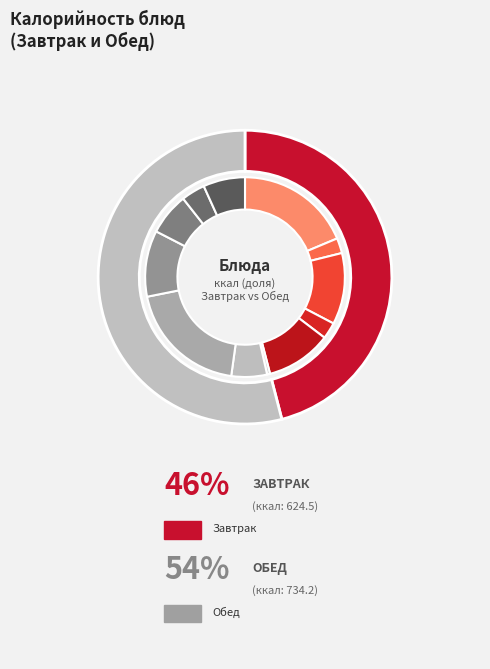

Rank the categories by value from lowest to highest.

Огурцы консервированные, Чай с лимоном, Сыр, Хлеб пшеничный (Обед), Рассольник ленинградский, Хлеб ржано-пшеничный, Компот из плодов свежих, Ватрушка с творогом, Рагу из овощей, Хлеб пшеничный (Завтрак), Каша рисовая, Наггетсы